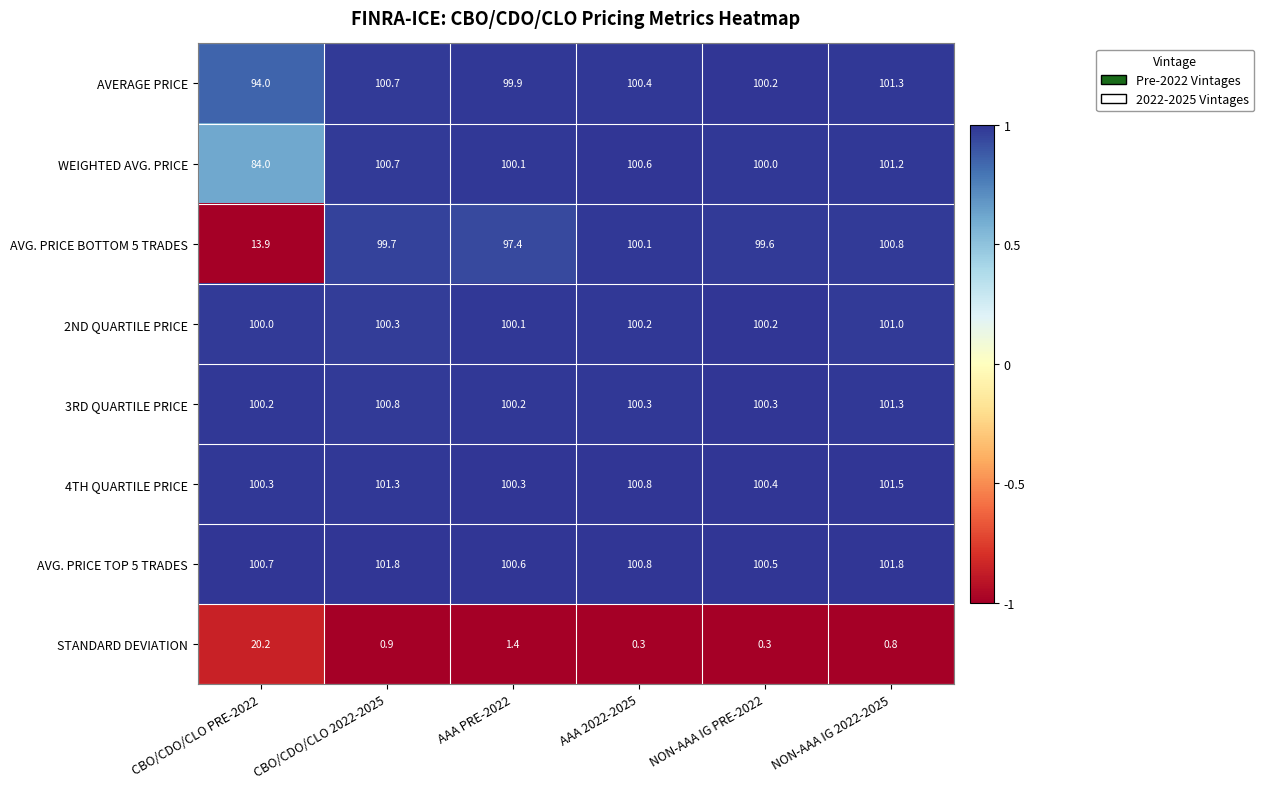

At which label does AVG. PRICE TOP 5 TRADES reach its minimum?

NON-AAA IG PRE-2022